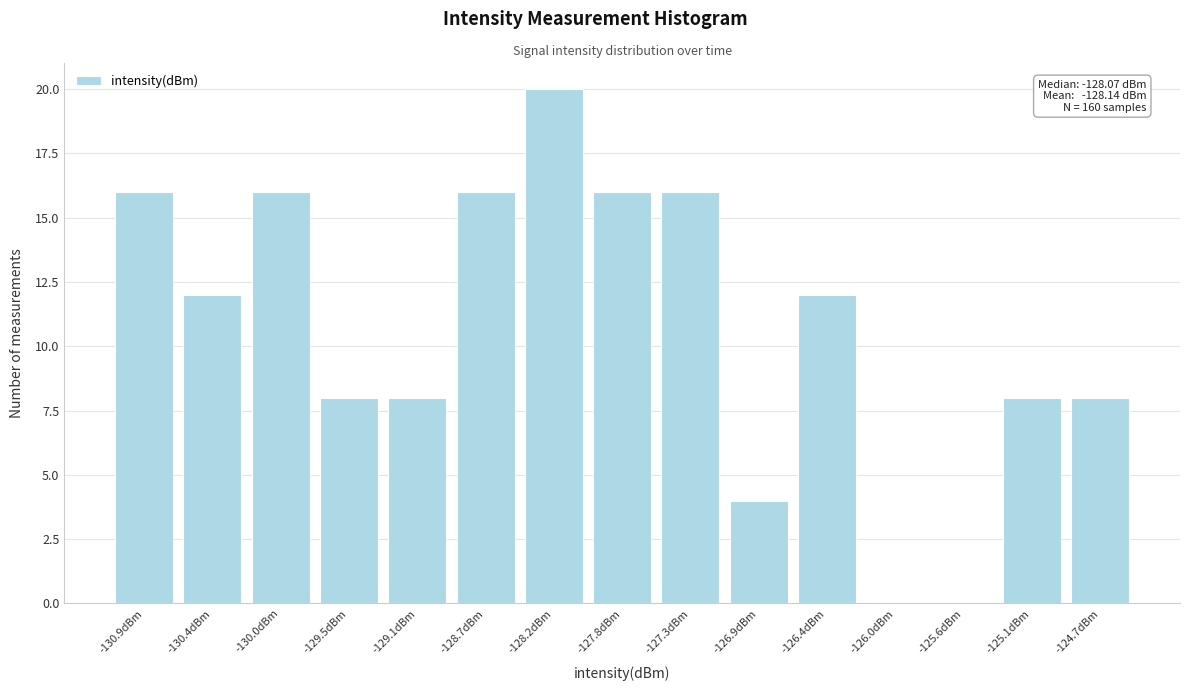

Reading left to right, what are all the values shown in this chart?

-130.9dBm=16	-130.4dBm=12	-130.0dBm=16	-129.5dBm=8	-129.1dBm=8	-128.7dBm=16	-128.2dBm=20	-127.8dBm=16	-127.3dBm=16	-126.9dBm=4	-126.4dBm=12	-126.0dBm=0	-125.6dBm=0	-125.1dBm=8	-124.7dBm=8